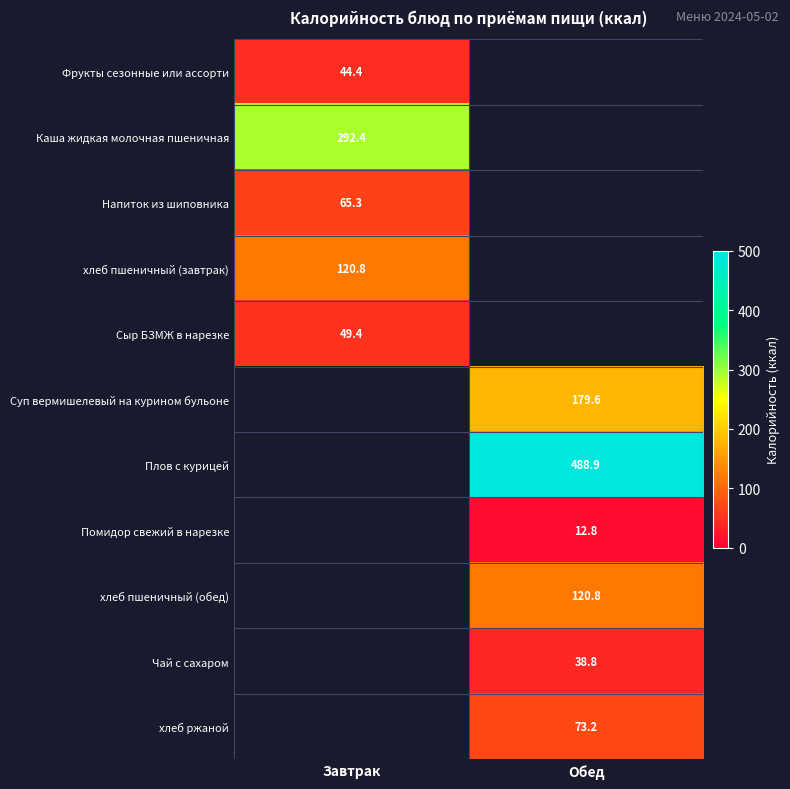

List the labels in order of хлеб пшеничный (завтрак) value, smallest first.

Завтрак, Обед